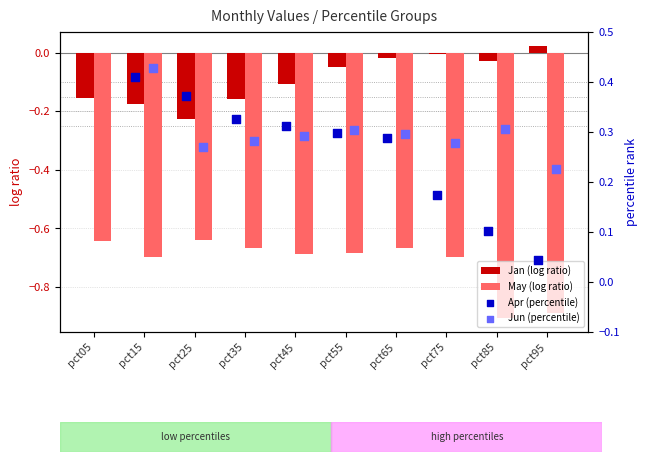

Which series reaches the maximum Y coordinate?

Jun (percentile)